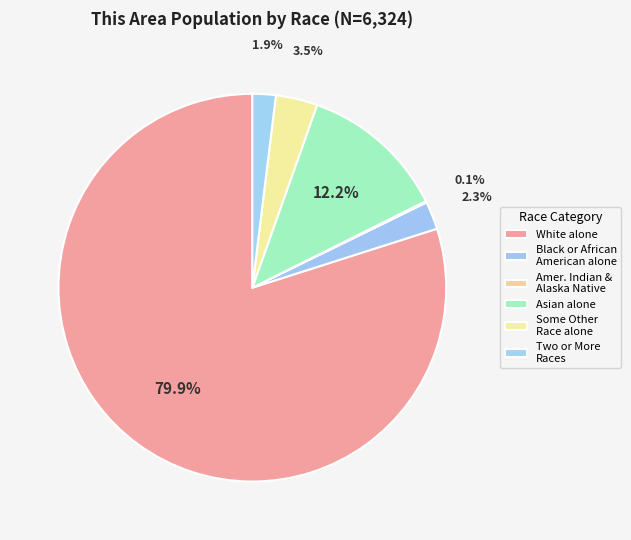

The Some Other Race alone slice represents 10% of the pie. True or false?

False